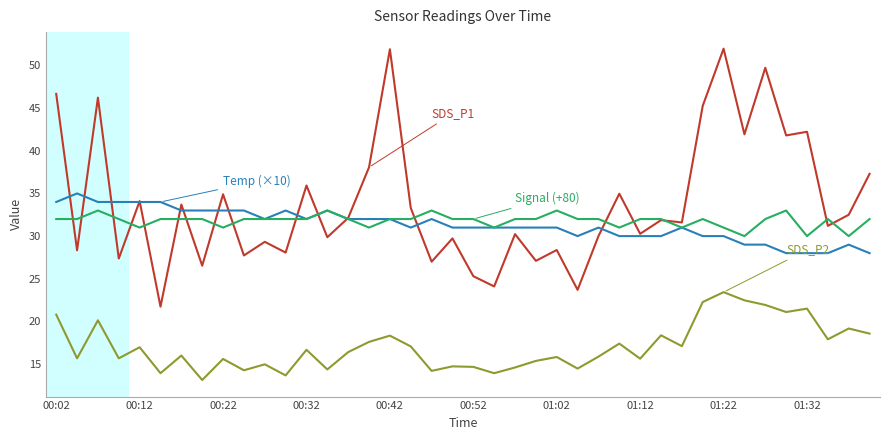

What is the greatest value displayed?

52.0